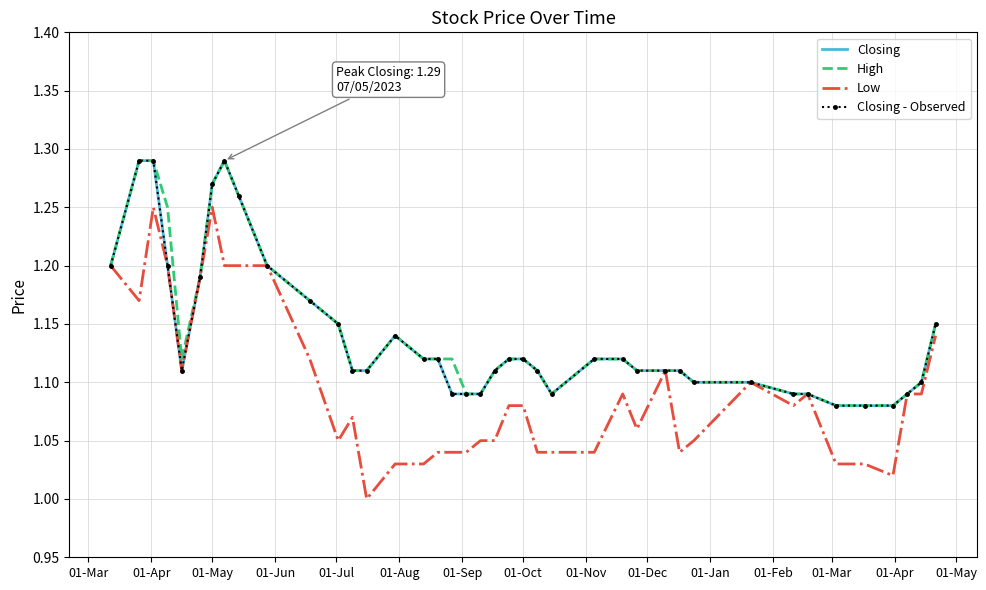

What is the average value of the Low series?

1.1